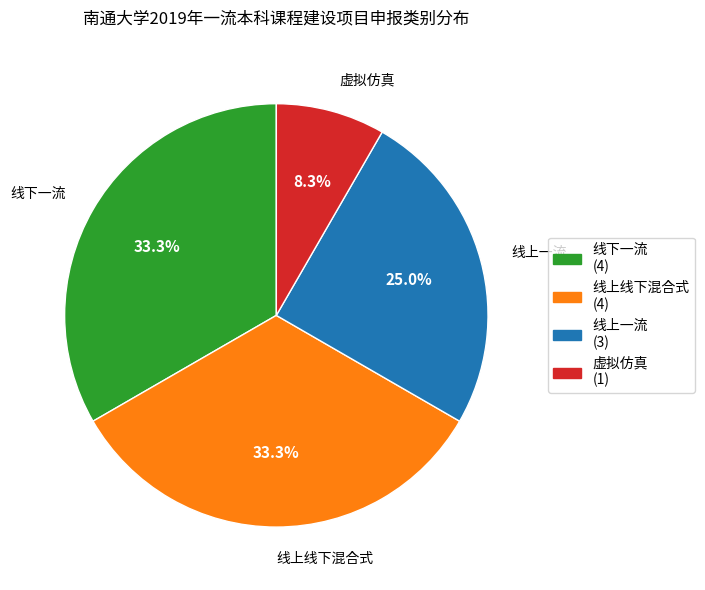

Does 线下一流 represent more than half of the total?

No